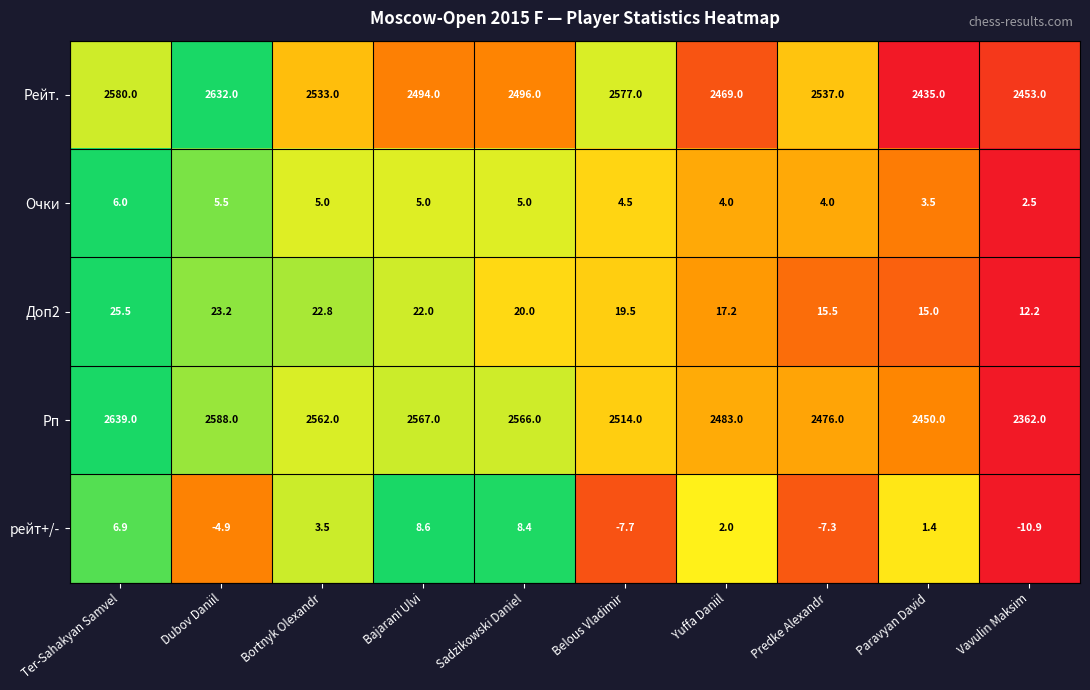

What is the spread (max minus min) of values at Dubov Daniil?

2636.9